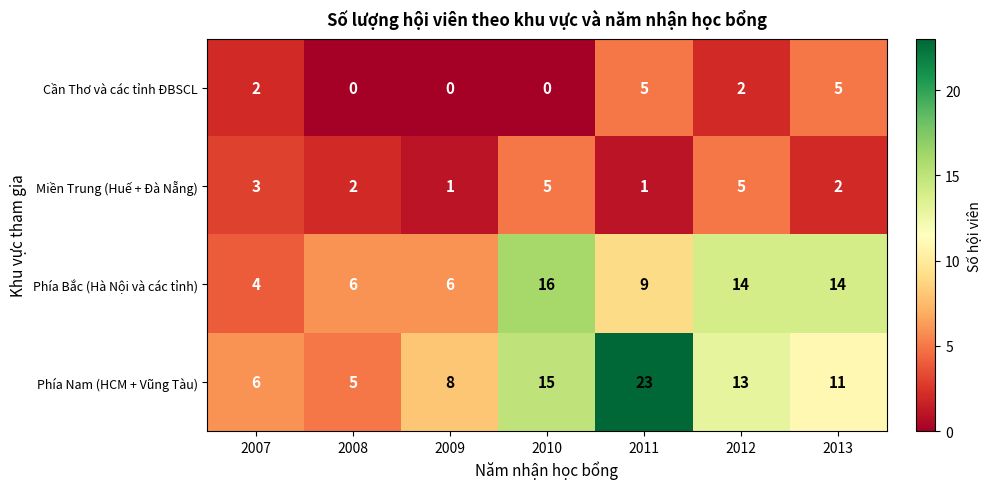

What is the spread (max minus min) of values at 2009?

8